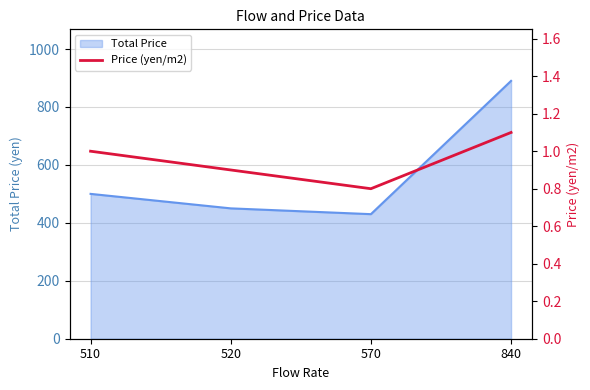

True or false: the data shows 1.1 at 840.

True